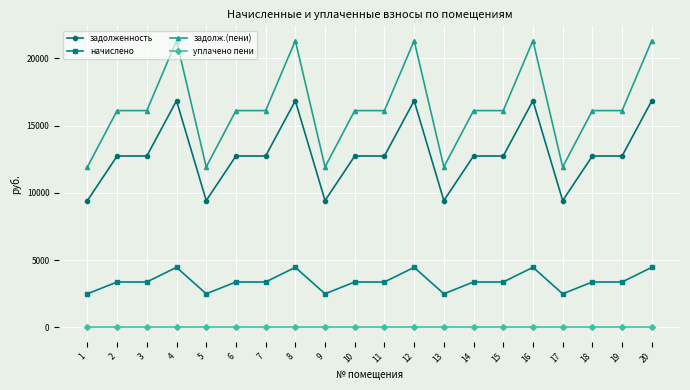

Rank the series by their maximum value, from lowest to highest.

уплачено пени, начислено, задолженность, задолж.(пени)